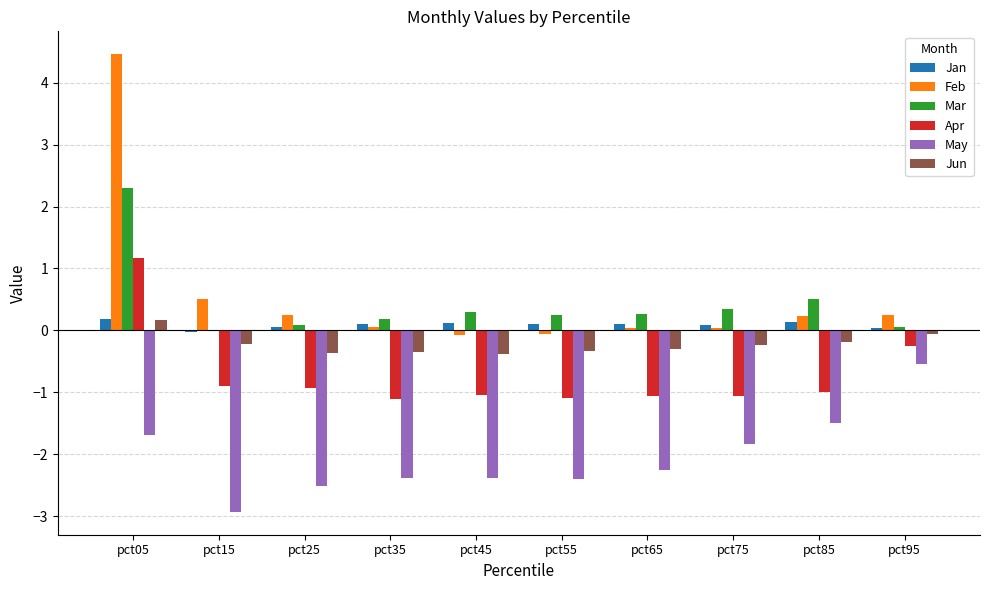

How many values in the May series exceed -2?

4